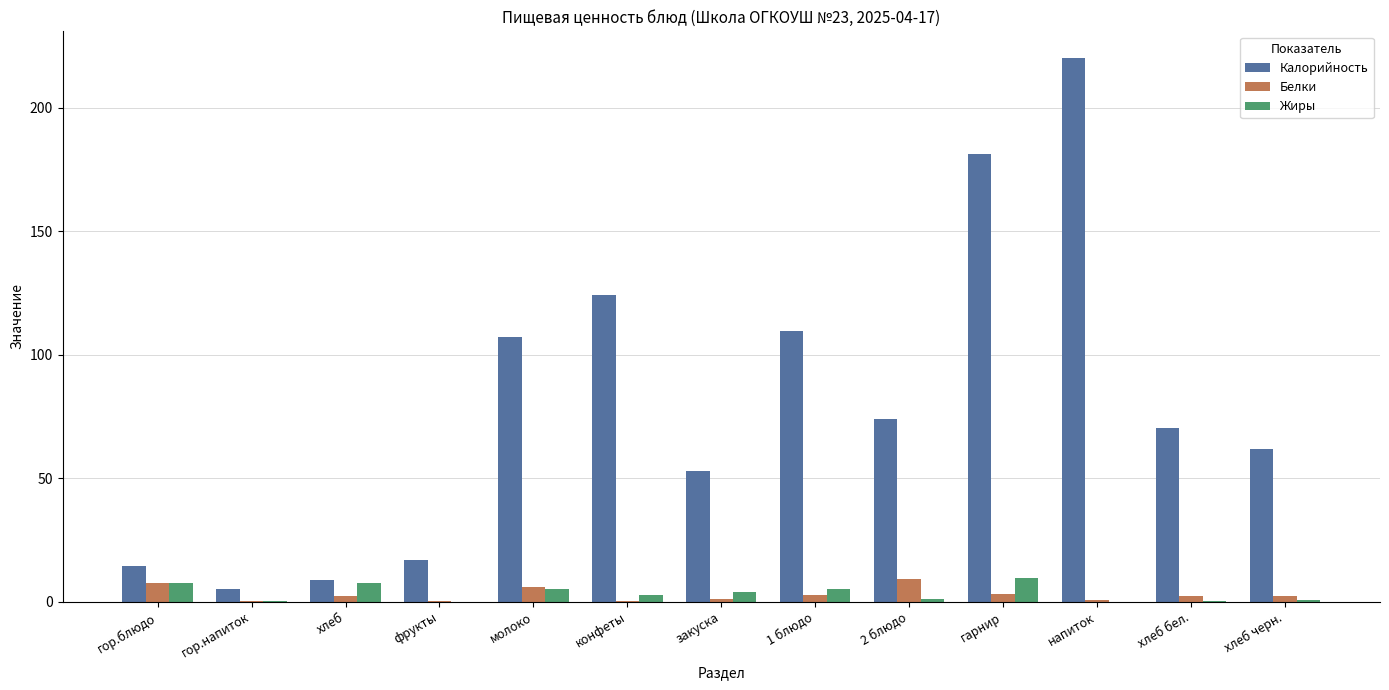

What are all the series names shown in the legend?

Калорийность, Белки, Жиры